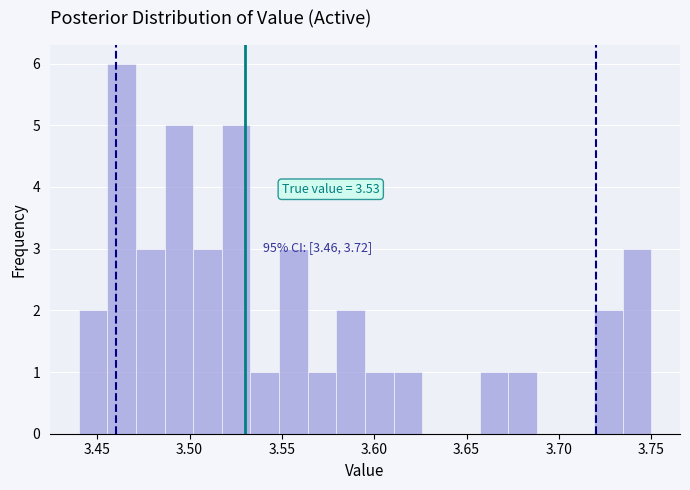

Around what value on the x-axis is the tallest bar? Give the approximate position of its centre, as read against the axis.

3.465